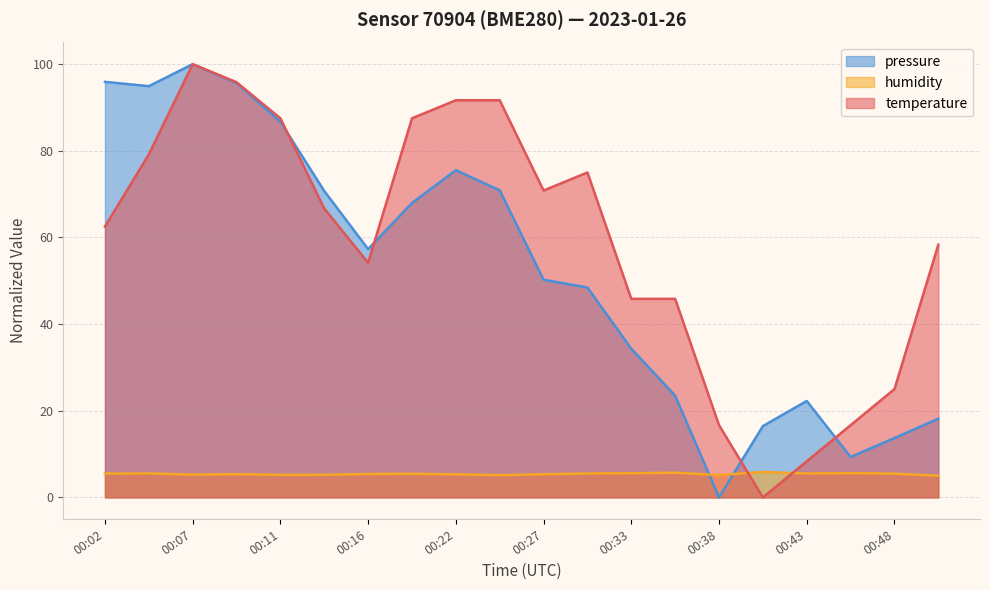

What is the sum of the temperature values at 00:43 and 00:33?

54.2